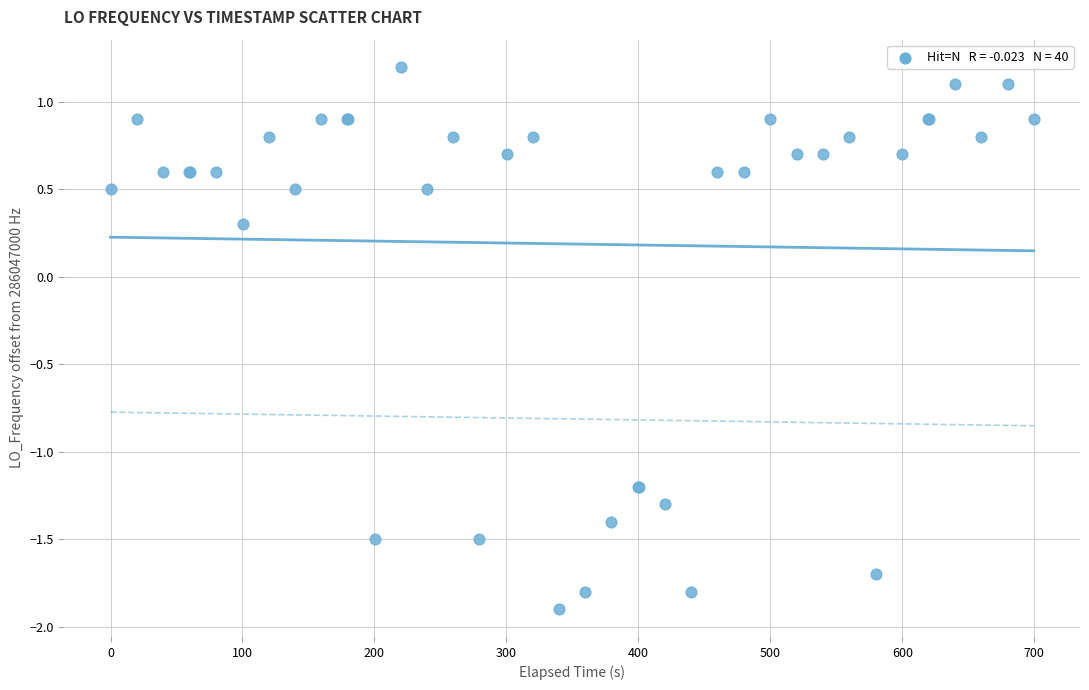

What Y value in the scatter plot is closest to 0?

0.3